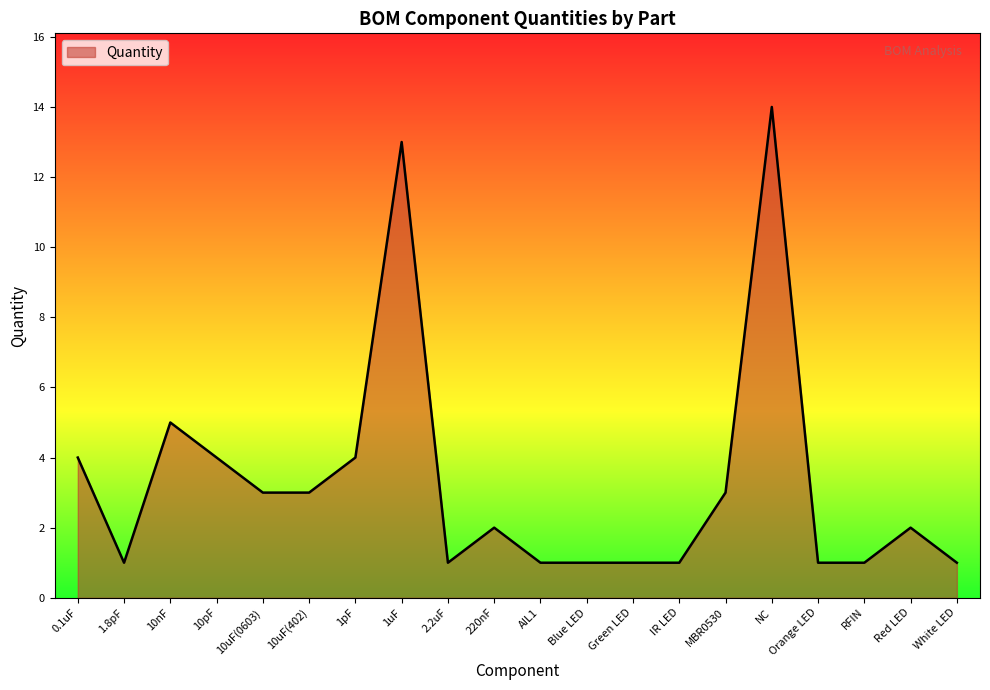

What is the sum of the values at 10pF and AIL1?

5